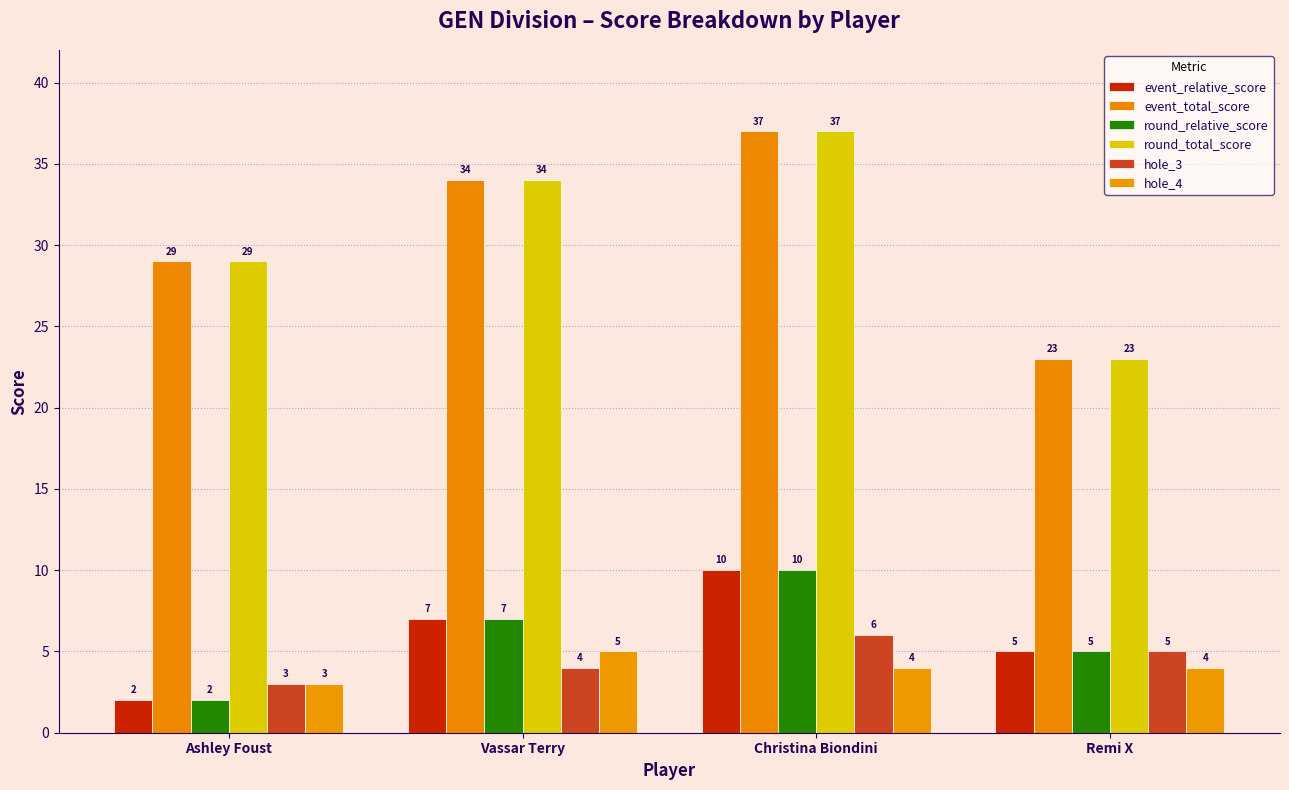

At how many categories does at least one series exceed 35?

1